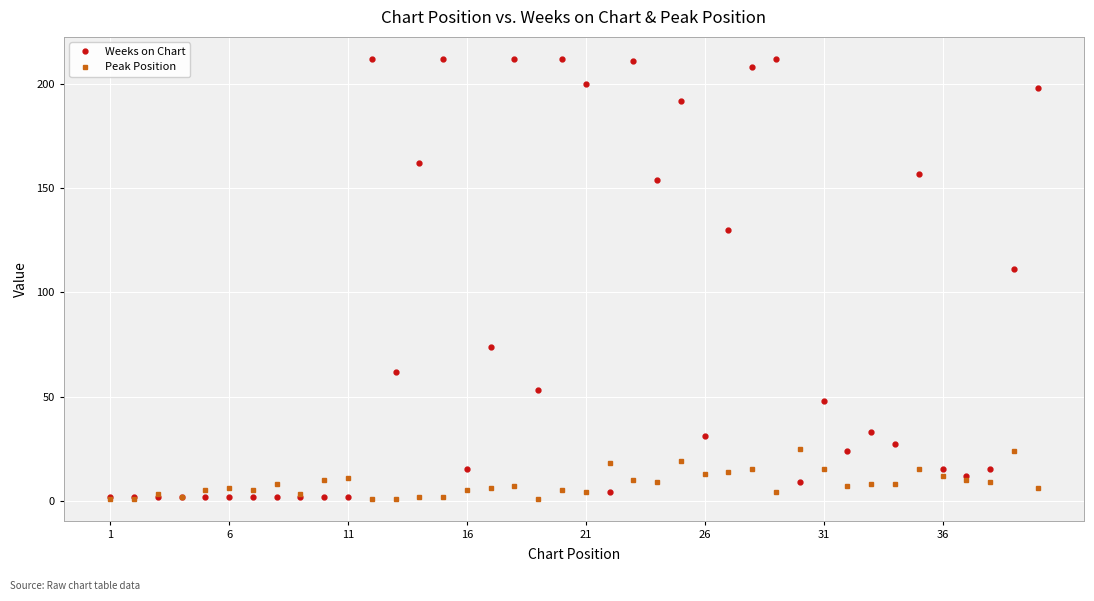

Reading left to right, what are all the values shown in this chart?

Weeks on Chart: 2	2	2	2	2	2	2	2	2	2	2	212	62	162	212	15	74	212	53	212	200	4	211	154	192	31	130	208	212	9	48	24	33	27	157	15	12	15	111	198
Peak Position: 1	1	3	2	5	6	5	8	3	10	11	1	1	2	2	5	6	7	1	5	4	18	10	9	19	13	14	15	4	25	15	7	8	8	15	12	10	9	24	6